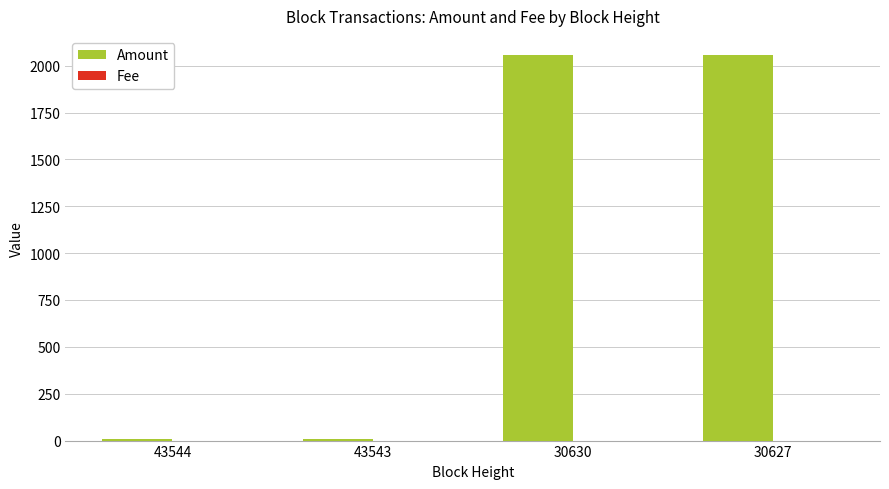

What is the difference between the Amount values at 43543 and 30627?

2045.1